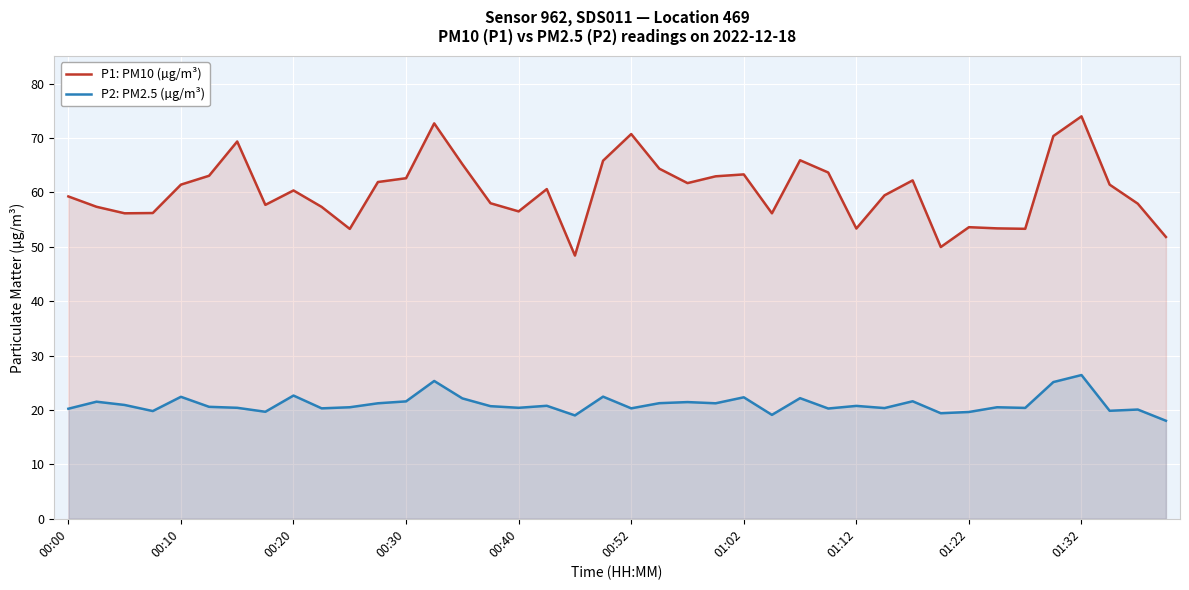

Which series has the largest total across all categories?

P1: PM10 (µg/m³)